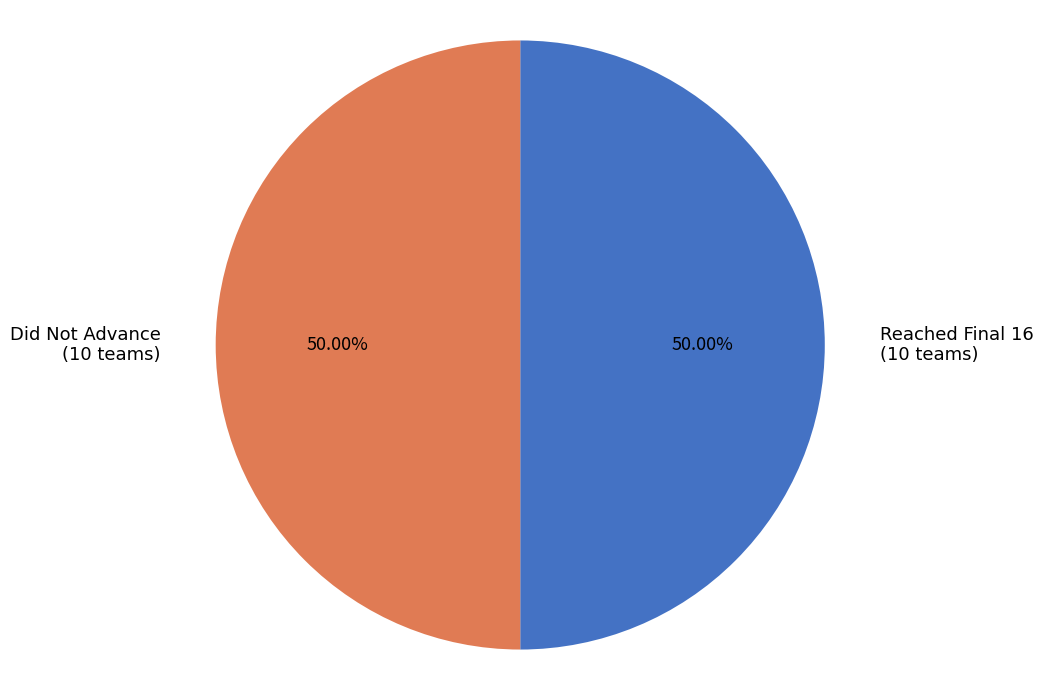

Do Did Not Advance (10 teams) and Reached Final 16 (10 teams) together represent more than half of the pie?

Yes